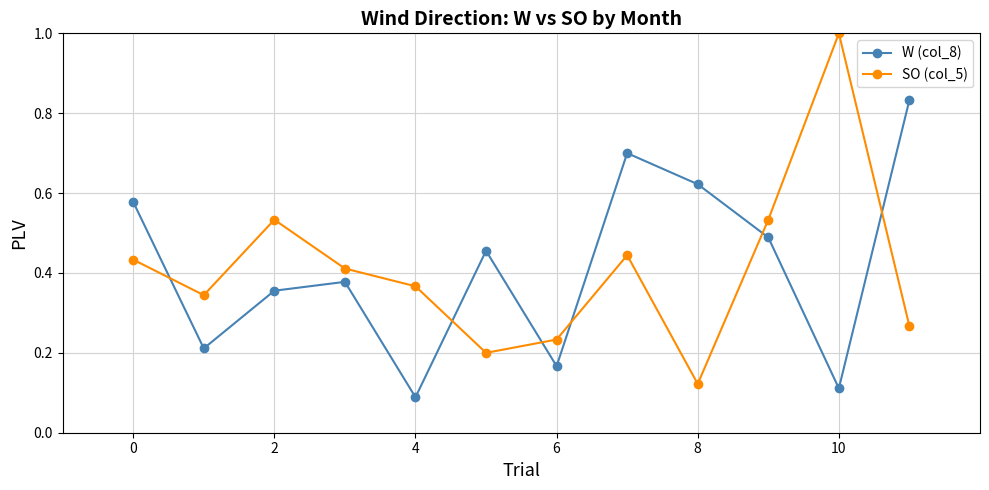

How many times do W (col_8) and SO (col_5) cross each other?

6